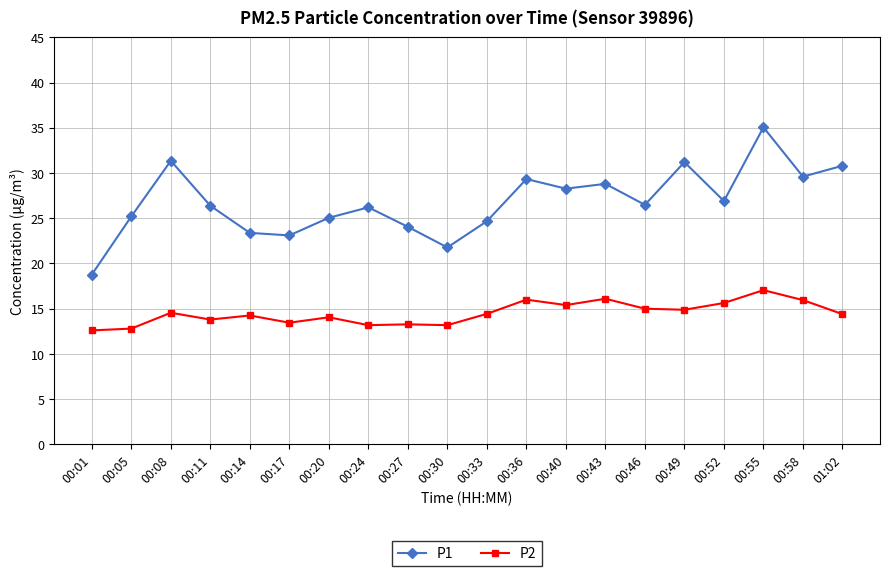

What are all the series names shown in the legend?

P1, P2